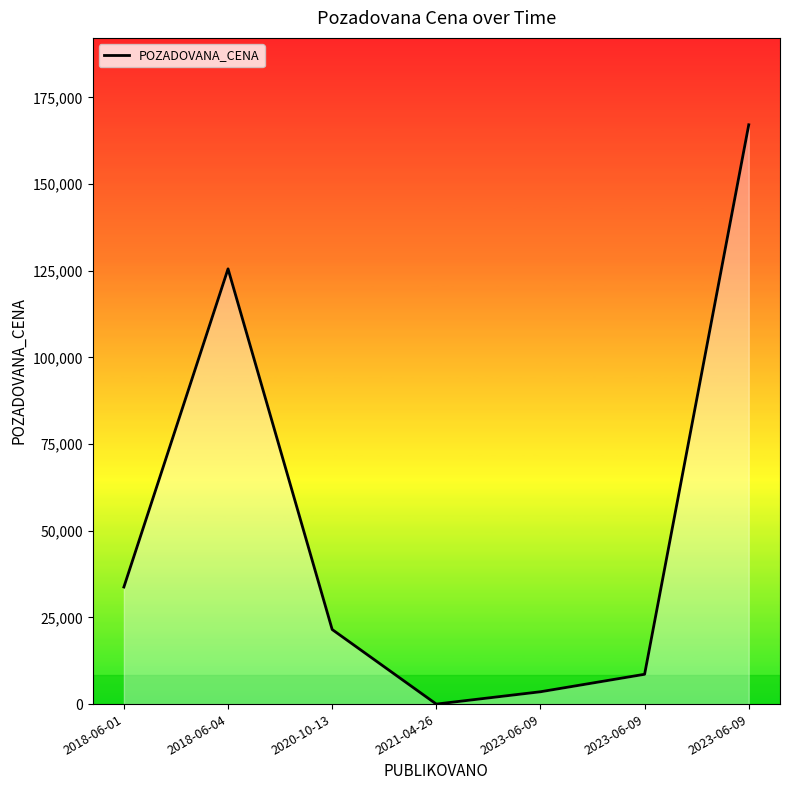

Reading right to left, what are all the values shown in this chart?

167100	8600	3556	0	21510	125540	33770